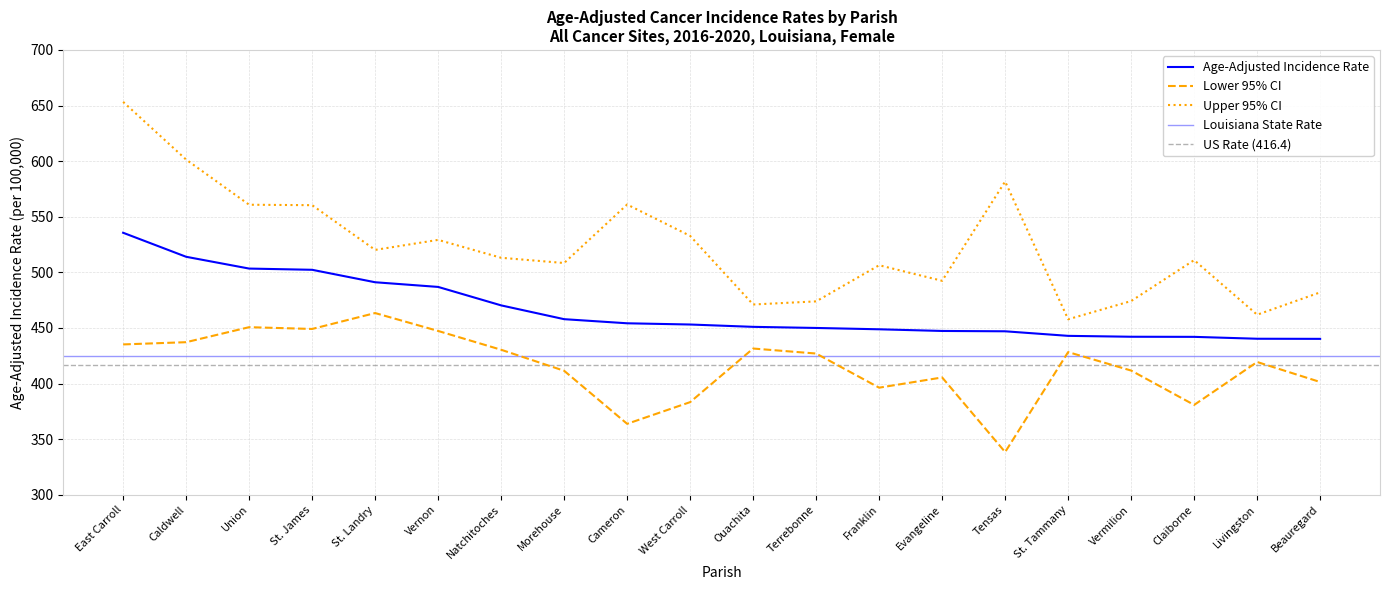

Which series has the largest range (max minus min)?

Upper 95% CI